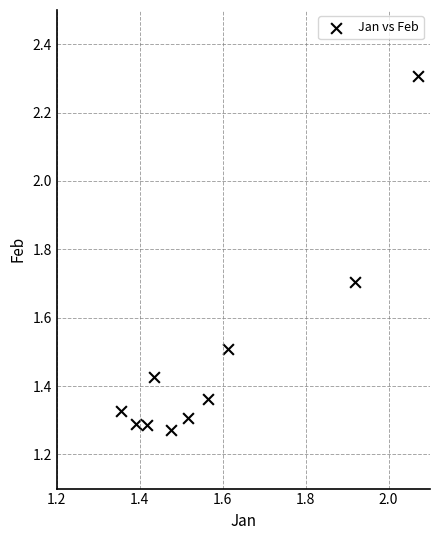

What is the average X value?

1.6